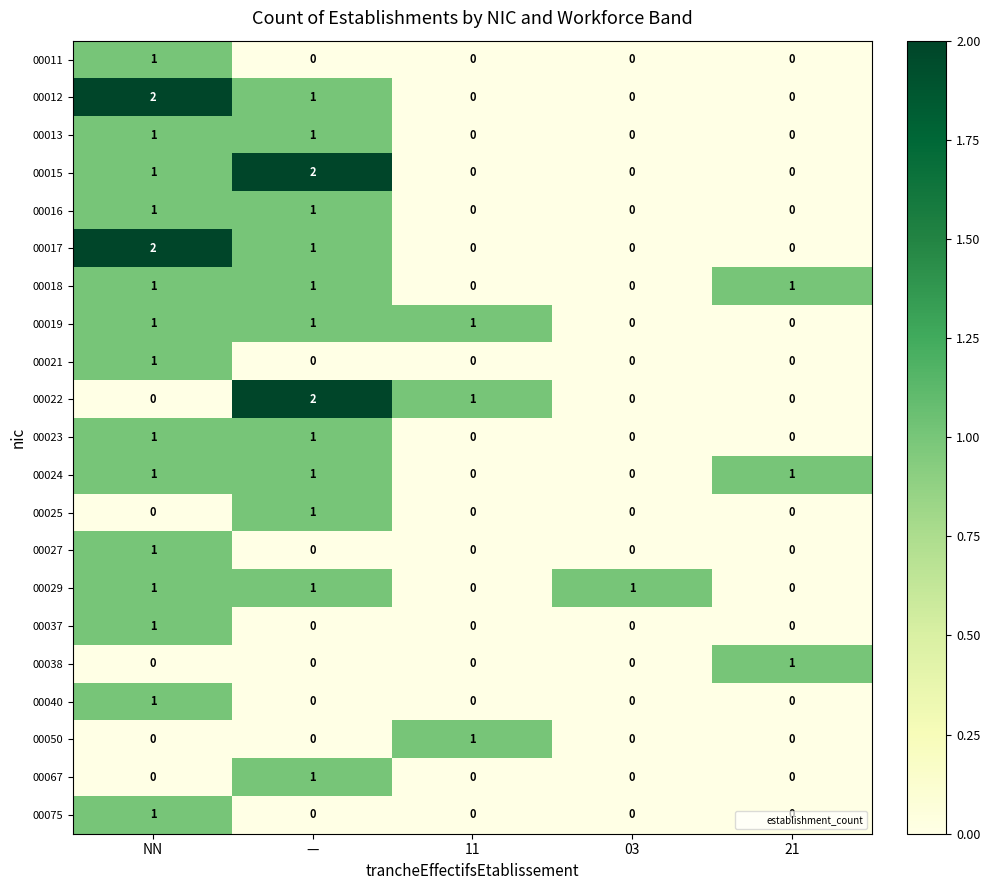

What is the sum of all 00015 values?

3